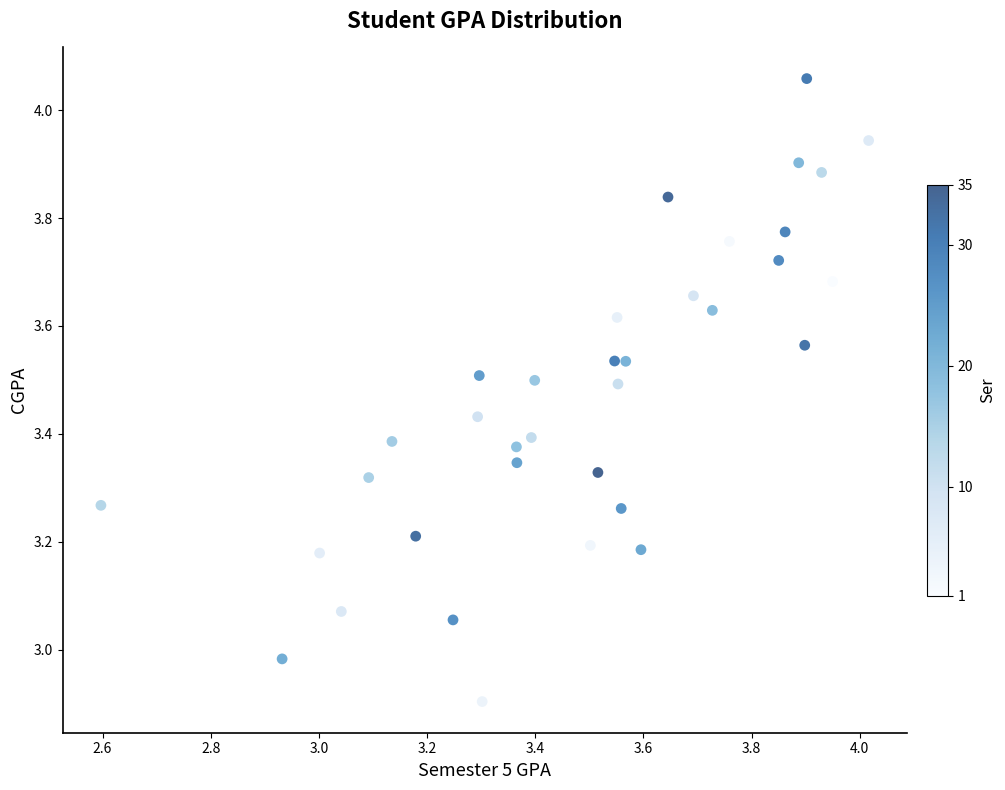

What is the range of X values (max minus min)?

1.4